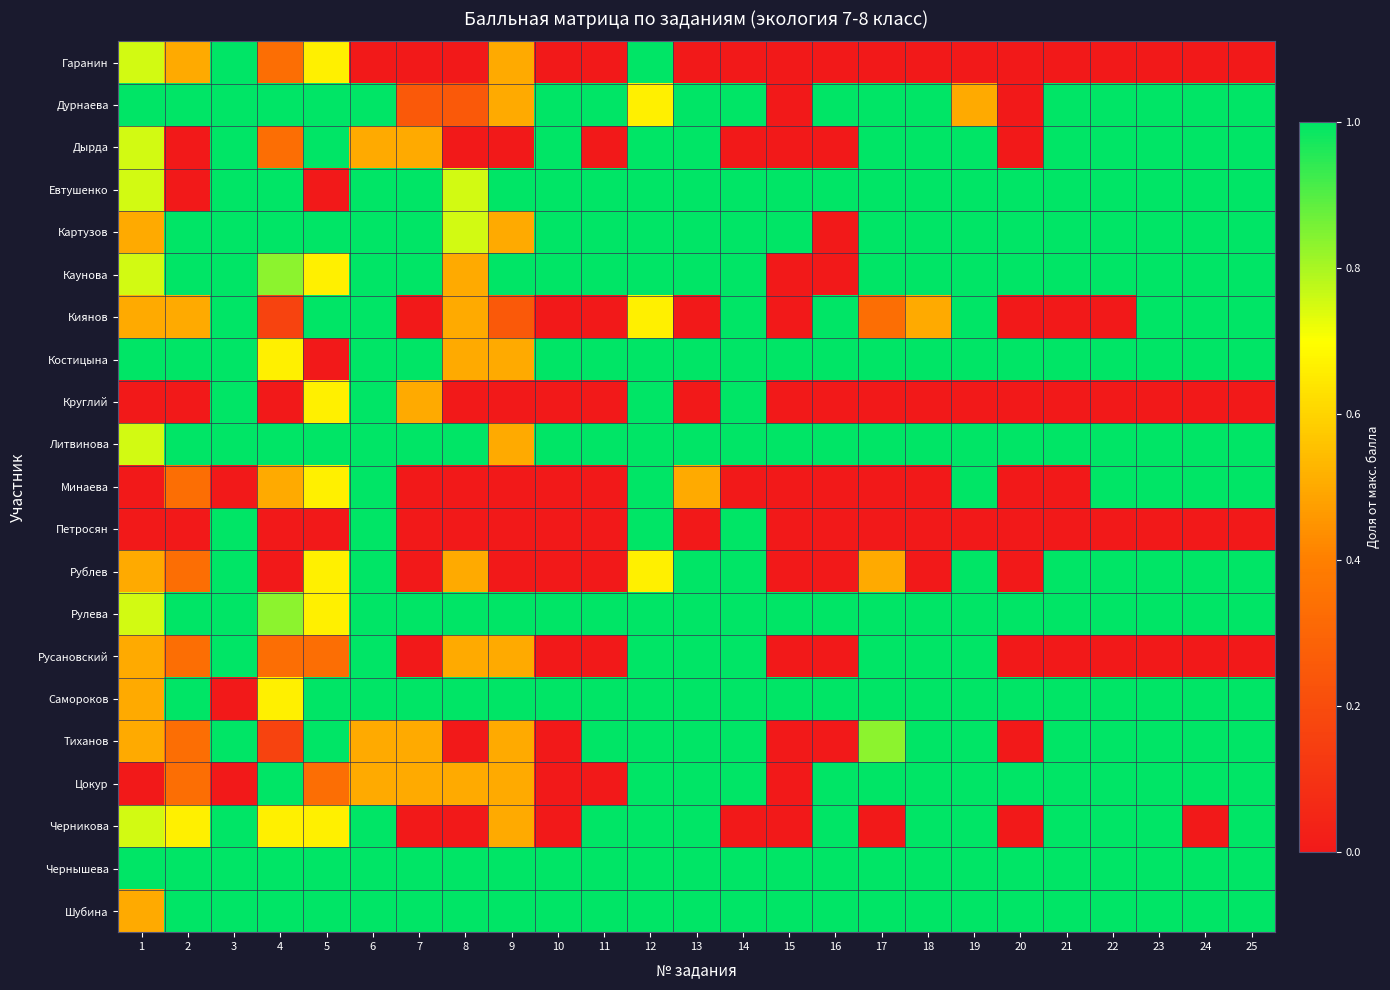

Which category has the highest value across all series?

3